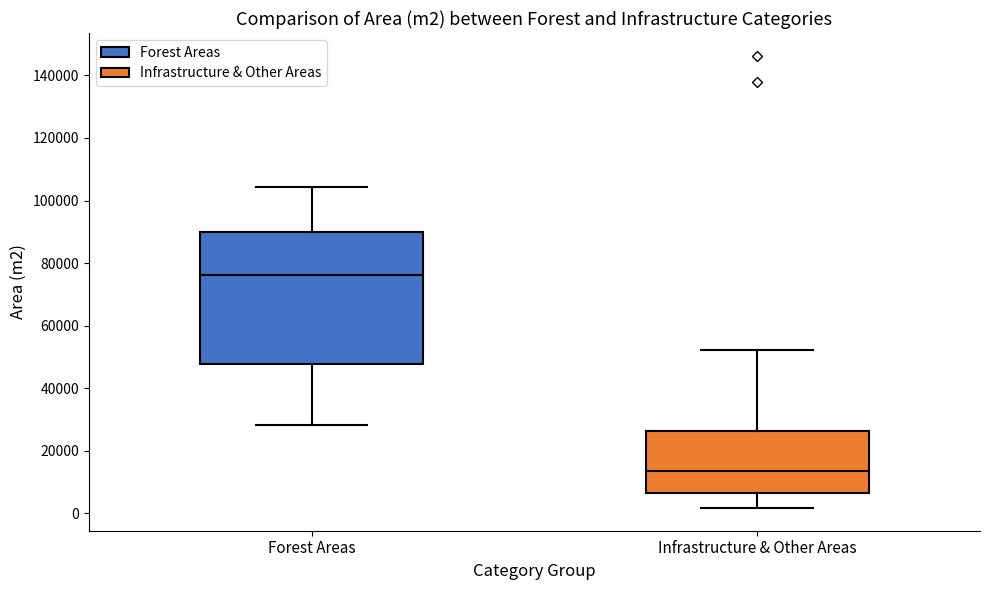

Reading left to right, read every box against the y-axis: the position of its median line, the range the box covers, and the ends of its whiskers. The values are not printed on the chart, so give them approximately, as read against the axis.

Forest Areas: median 76000, box 48000 to 90000, whiskers 28000 to 104000
Infrastructure & Other Areas: median 14000, box 6000 to 26000, whiskers 2000 to 52000